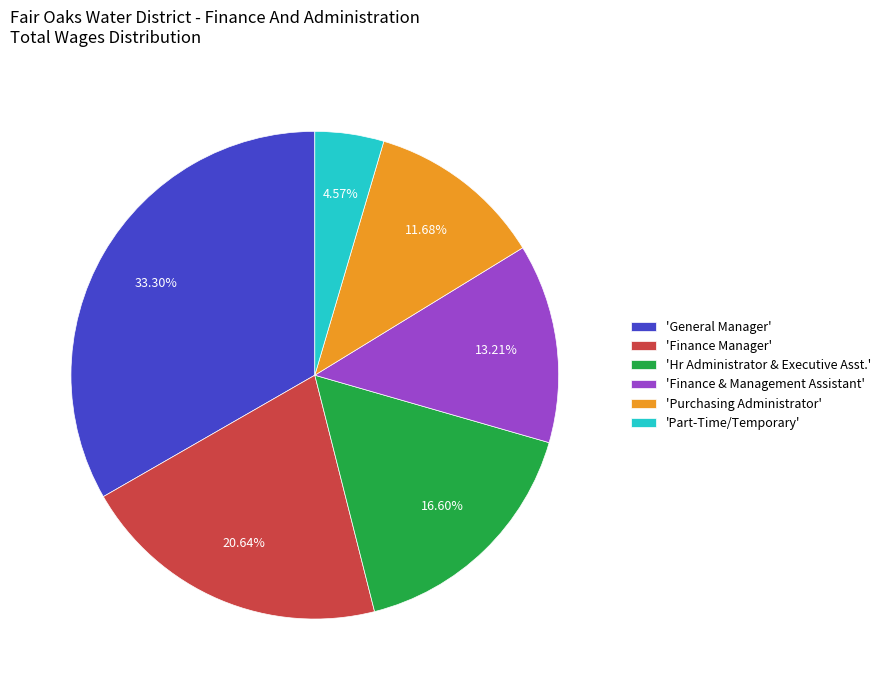

Which category has the biggest portion of the pie?

'General Manager'